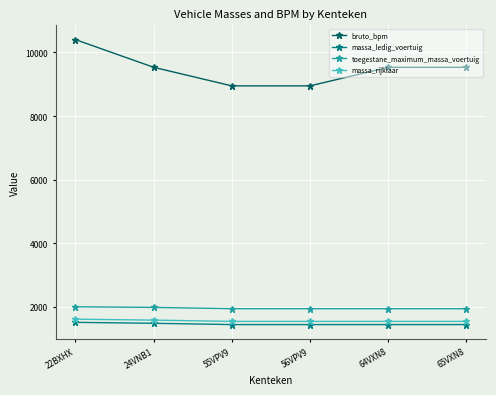

Rank the series by their maximum value, from highest to lowest.

bruto_bpm, toegestane_maximum_massa_voertuig, massa_rijklaar, massa_ledig_voertuig